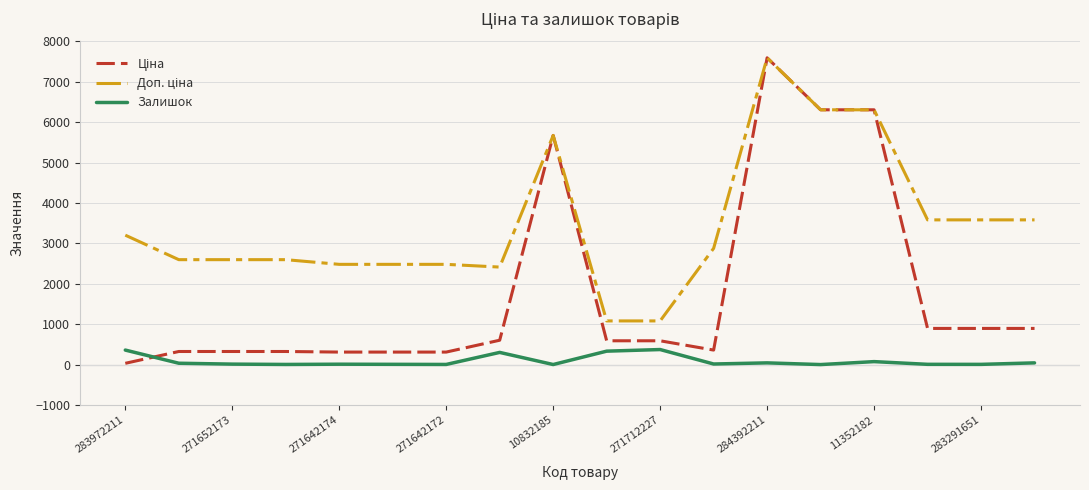

What is the maximum value for Залишок?

373.0